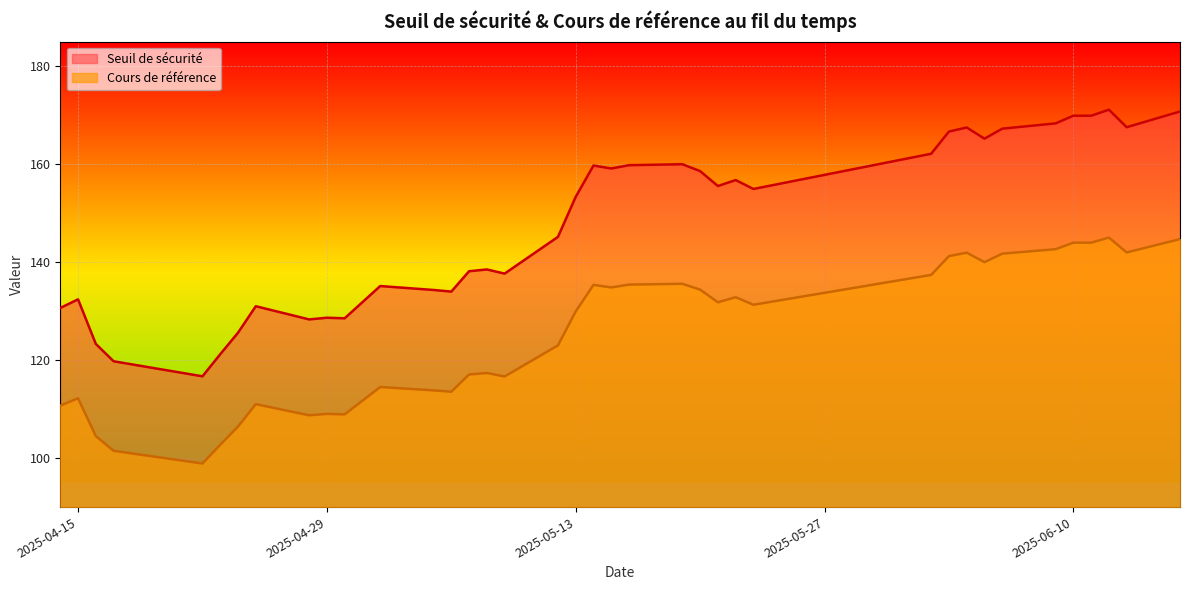

True or false: Cours de référence has a value of 201.3 at 2025-06-10.

False